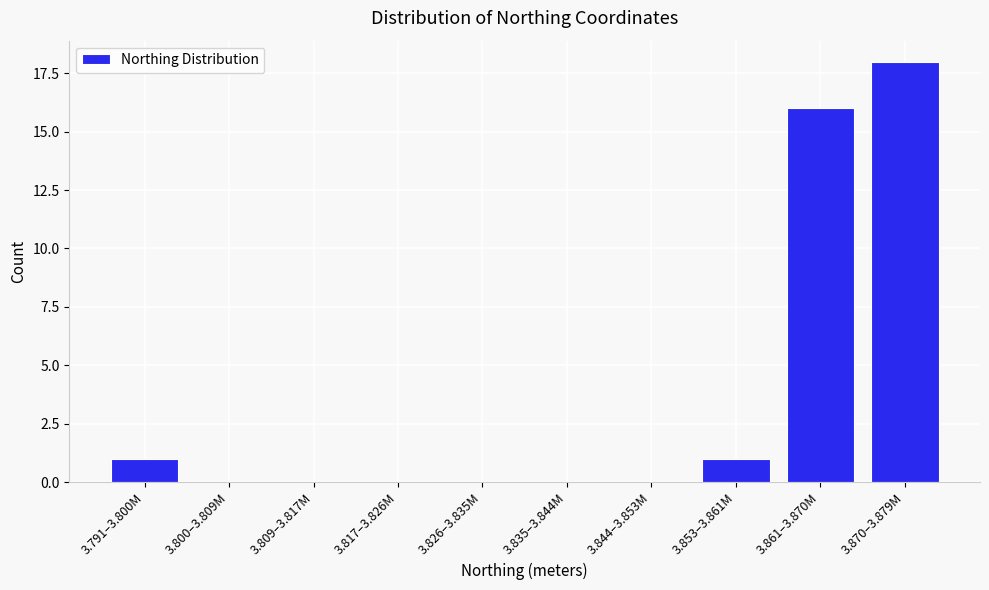

Reading left to right, transcribe all the data shown in this chart.

3.791–3.800M=1	3.800–3.809M=0	3.809–3.817M=0	3.817–3.826M=0	3.826–3.835M=0	3.835–3.844M=0	3.844–3.853M=0	3.853–3.861M=1	3.861–3.870M=16	3.870–3.879M=18